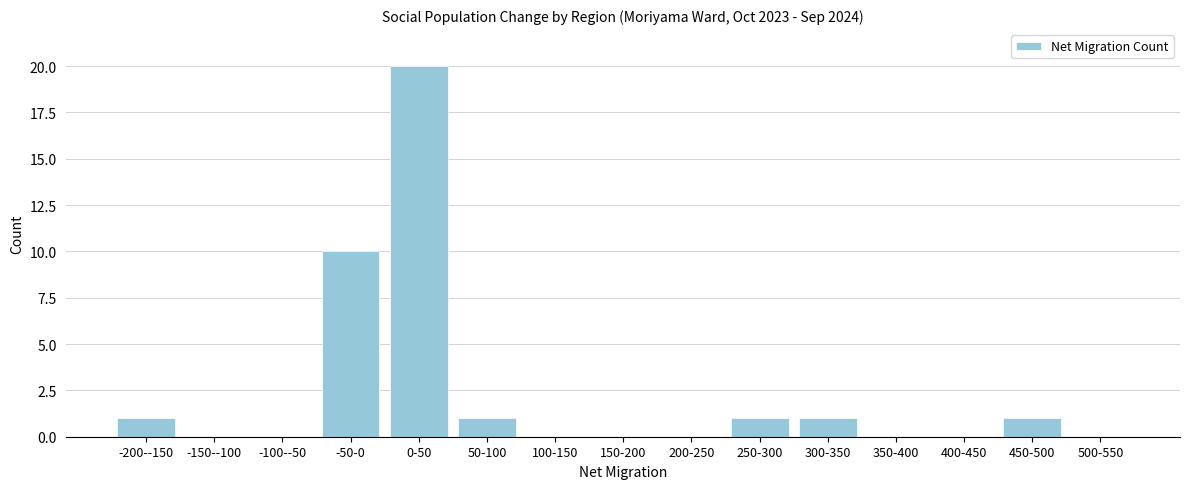

Reading left to right, list all the values displayed in this chart.

-200--150=1	-150--100=0	-100--50=0	-50-0=10	0-50=20	50-100=1	100-150=0	150-200=0	200-250=0	250-300=1	300-350=1	350-400=0	400-450=0	450-500=1	500-550=0